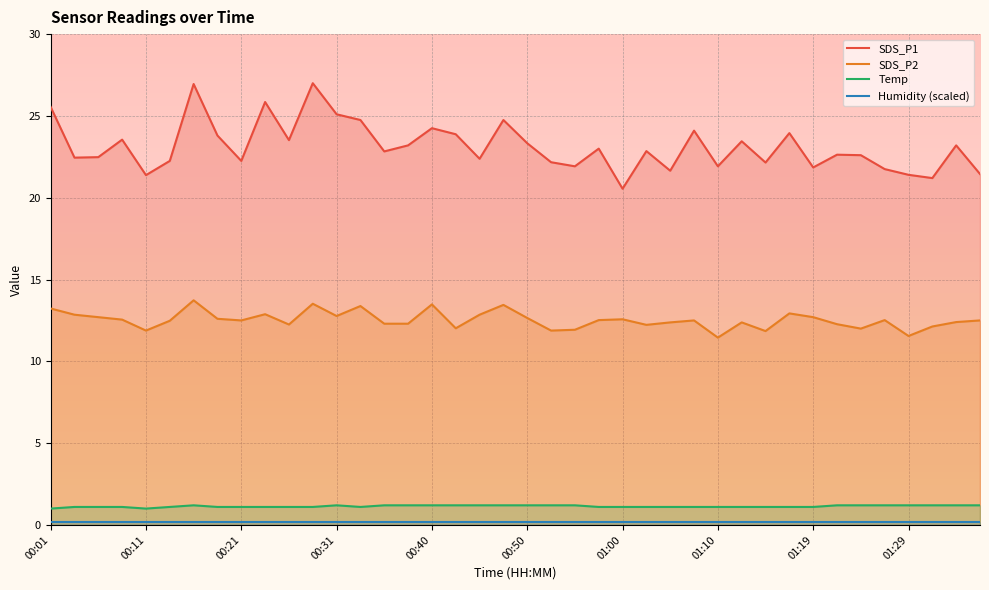

Which series has the widest spread of values?

SDS_P1